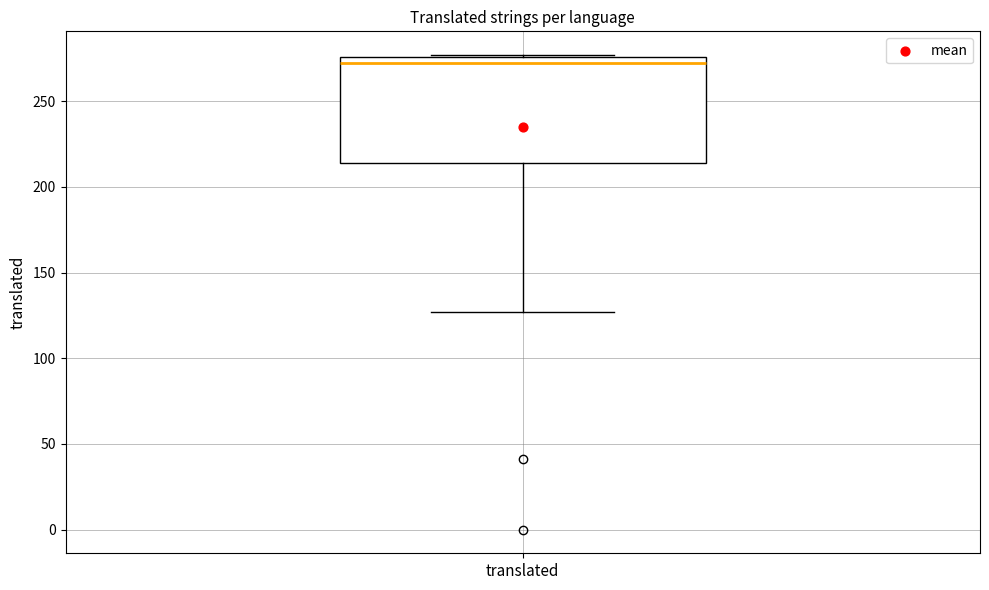

Where is the lower edge of the box for translated on the y-axis? The values are not printed on the chart, so give them approximately, as read against the axis.

215